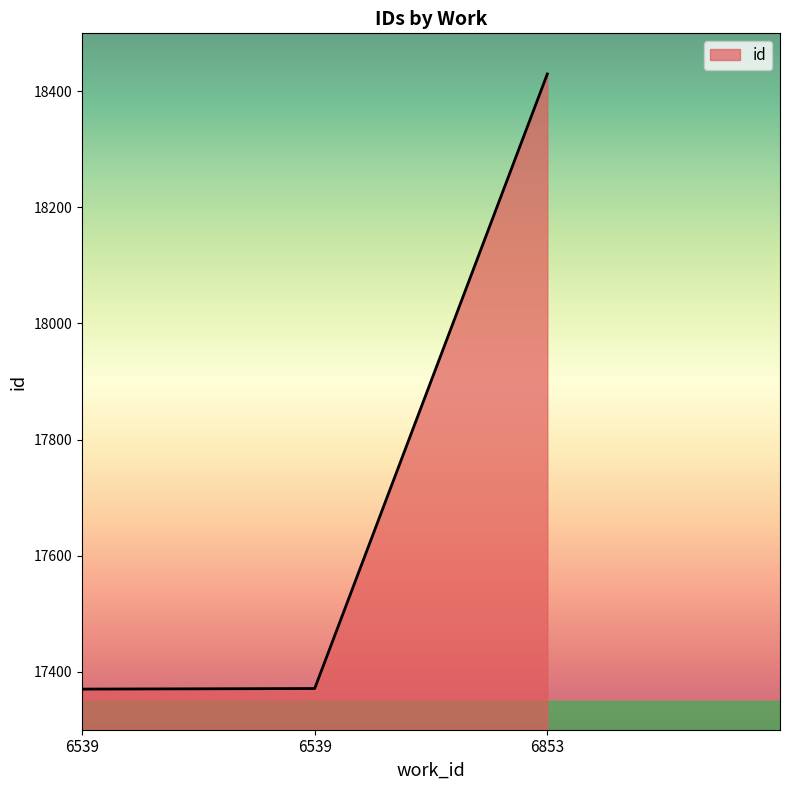

Is it true that the value at 6539 is 5860?

False